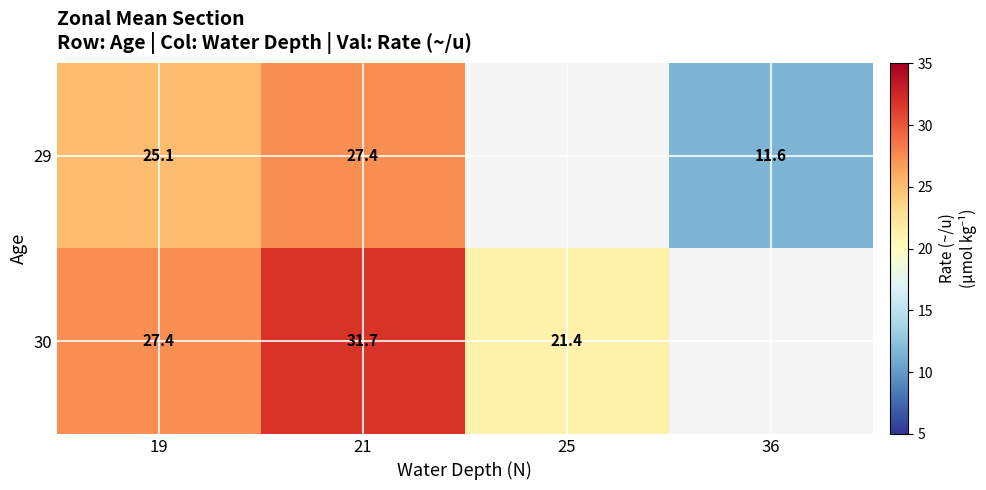

At how many categories does at least one series exceed 19?

3